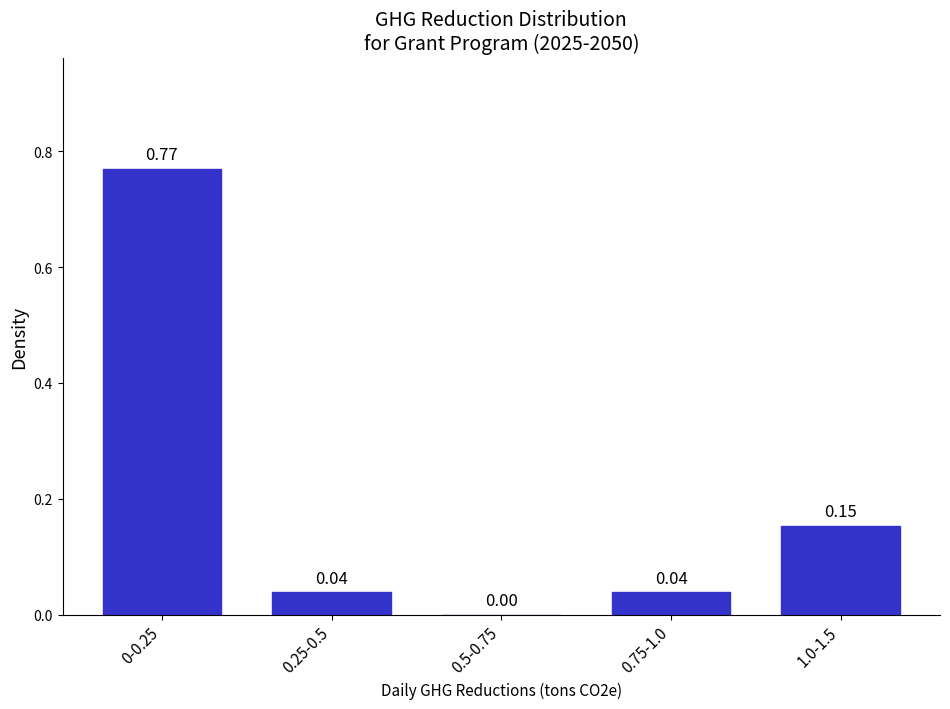

What is the sum of all values?

1.0